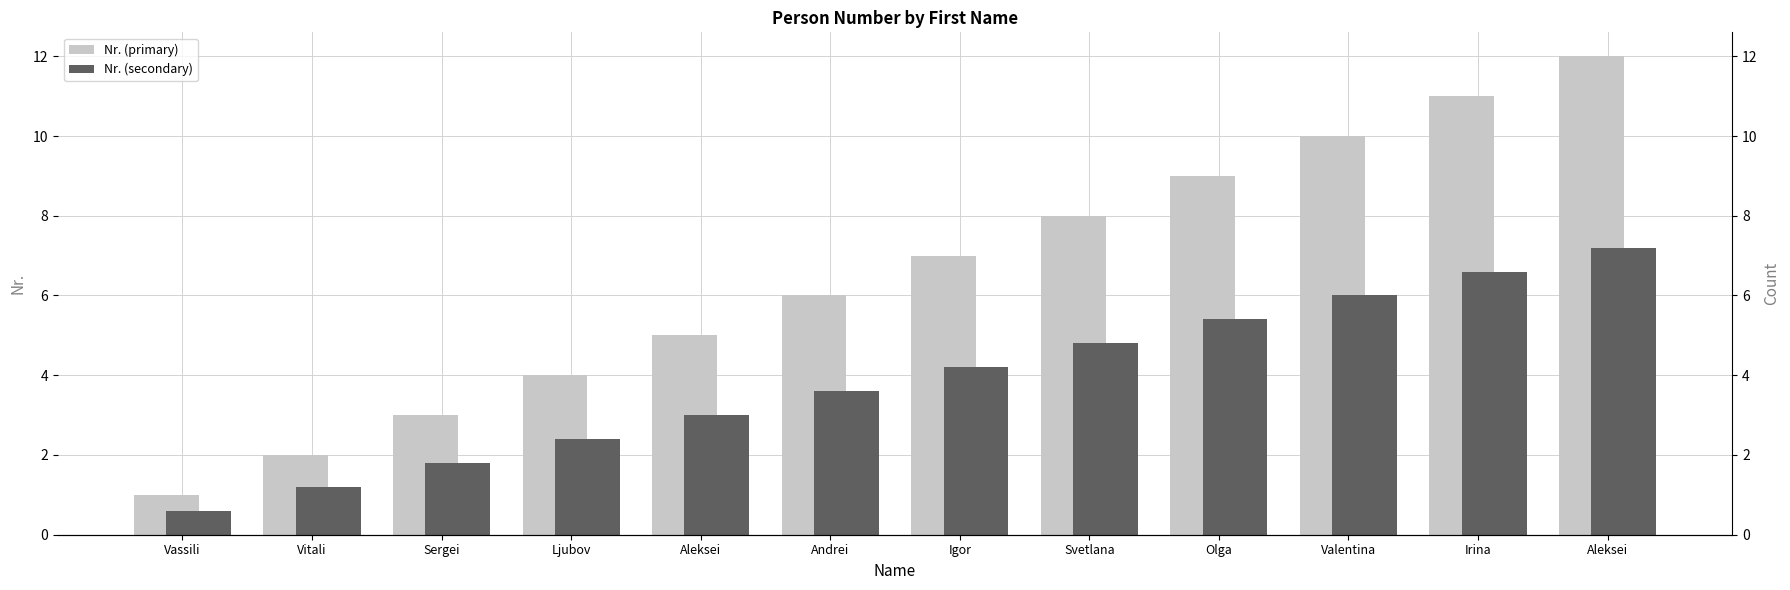

The Nr. (secondary) series shows 8.0 at Valentina. True or false?

False